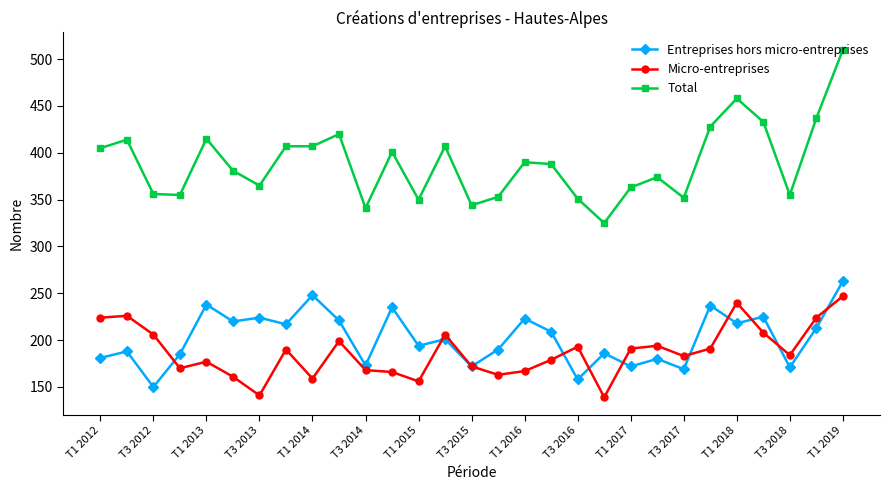

True or false: Entreprises hors micro-entreprises and Total cross at least once.

False